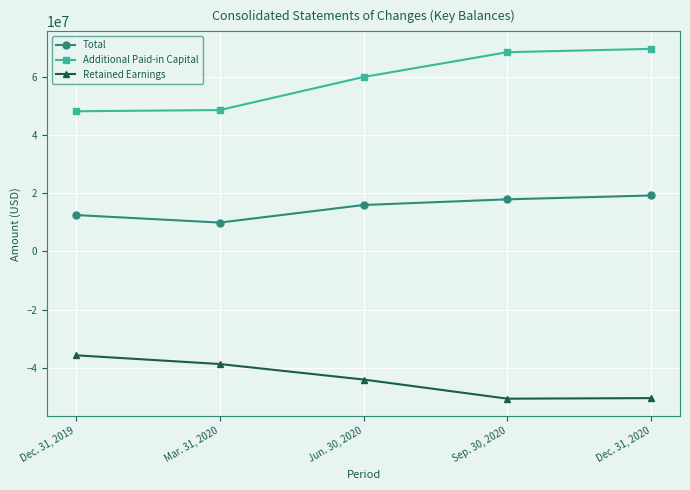

At how many categories does at least one series exceed 32227716?

5